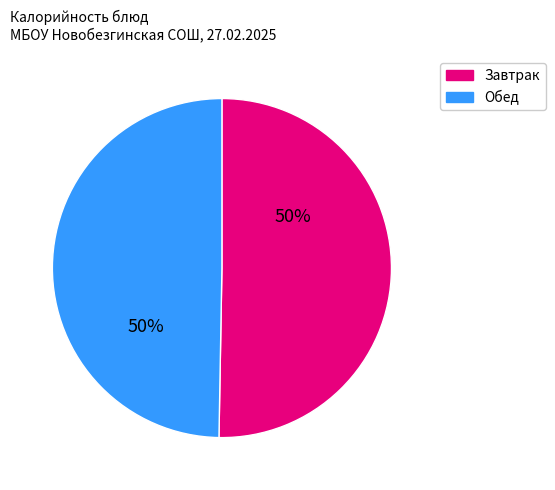

To the nearest percent, what is the average slice percentage?

50%